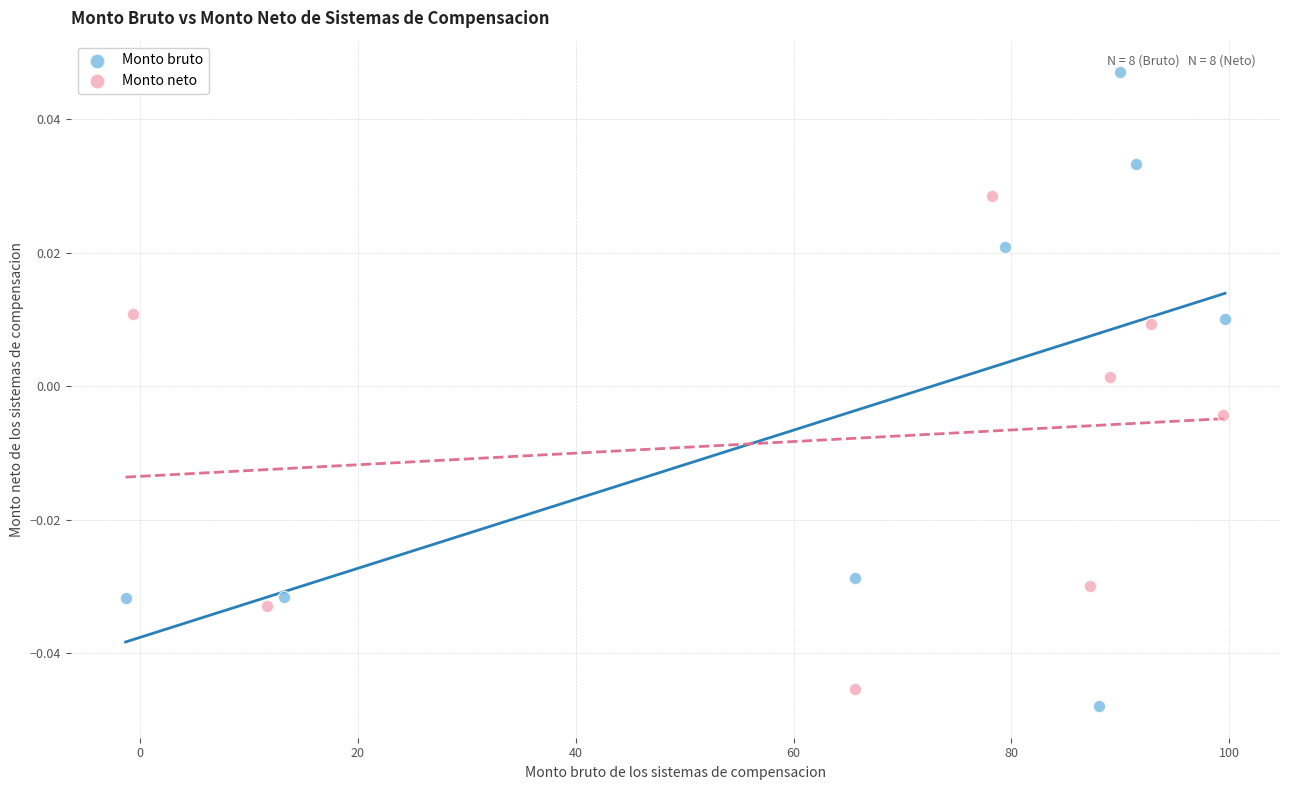

Which series contains the highest Y value?

Monto bruto